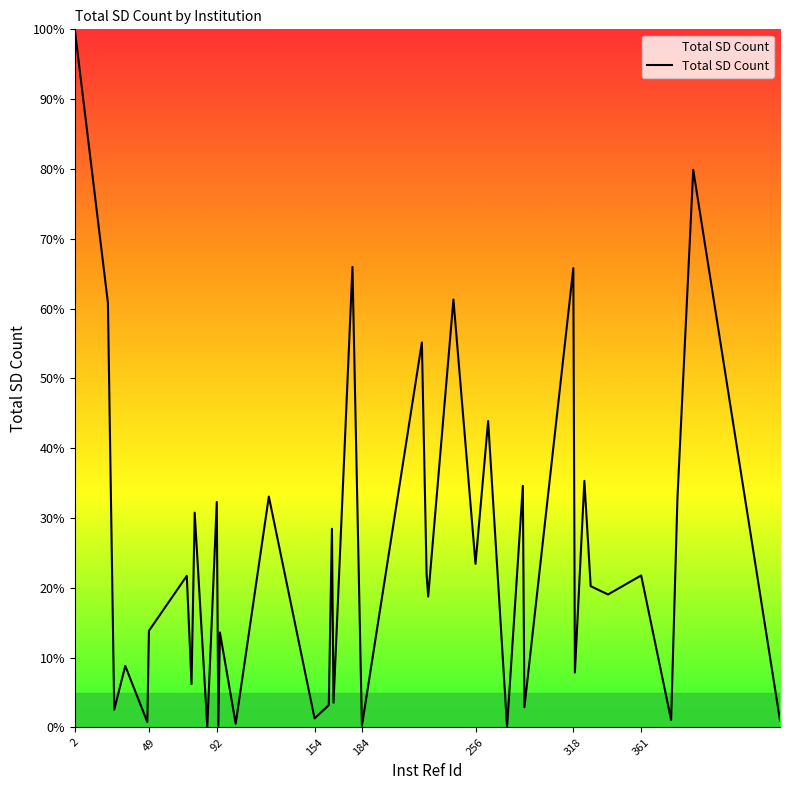

What is the greatest value displayed?

100.0